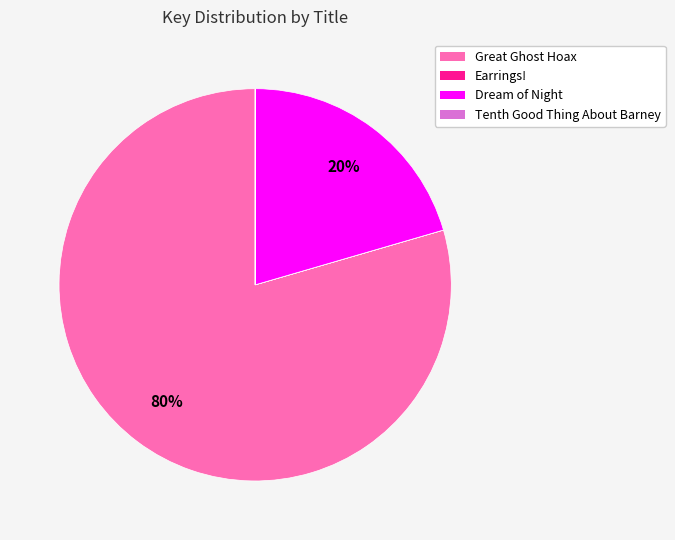

Is it true that Great Ghost Hoax is 67% of the pie?

False